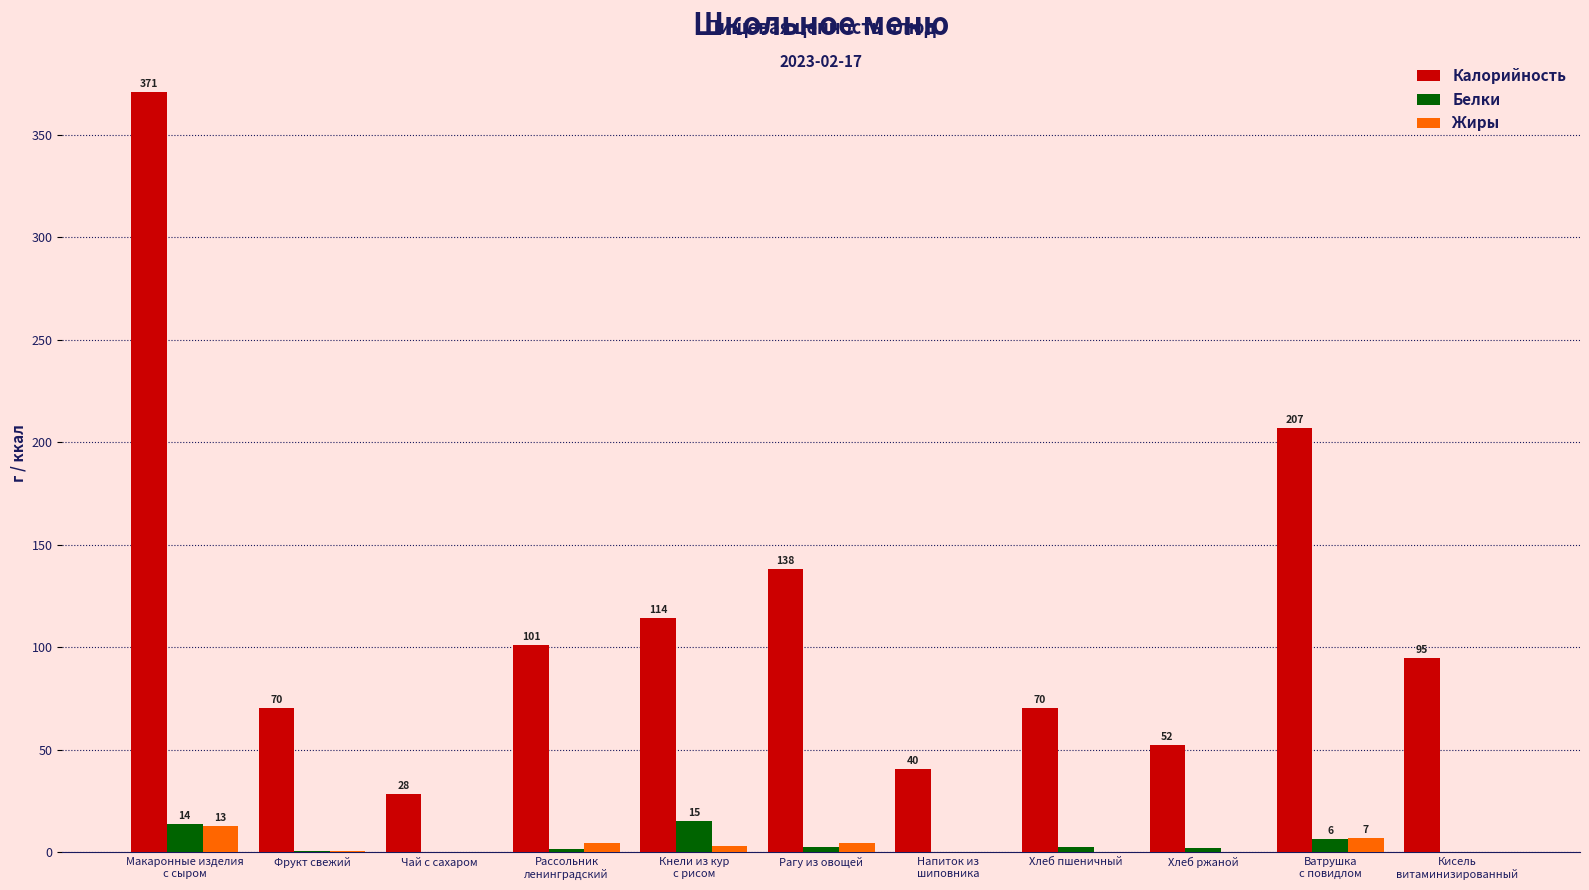

True or false: Калорийность has a value of 16.0 at Чай с сахаром.

False